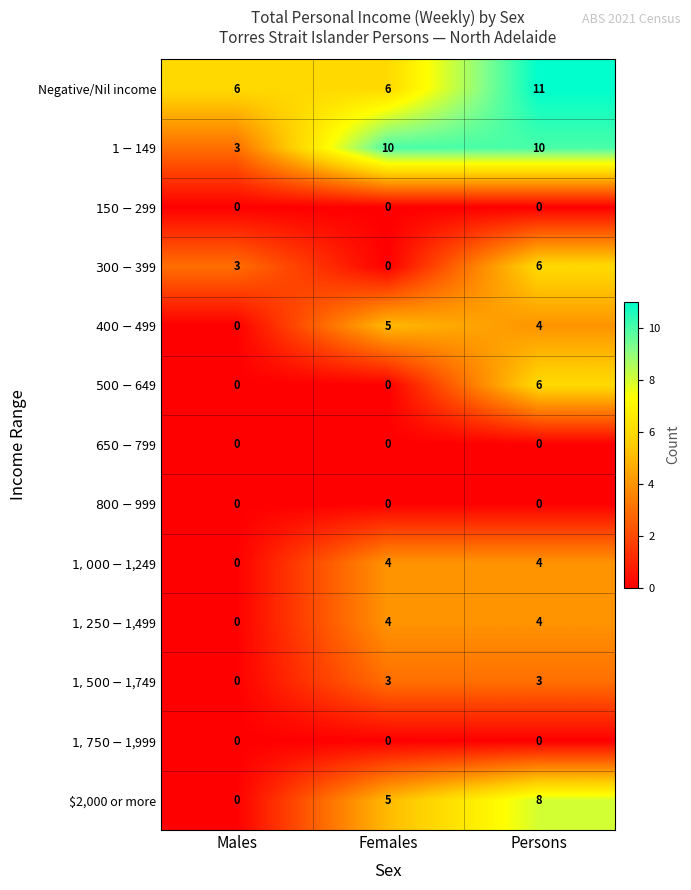

Which series has the widest spread of values?

$2,000 or more